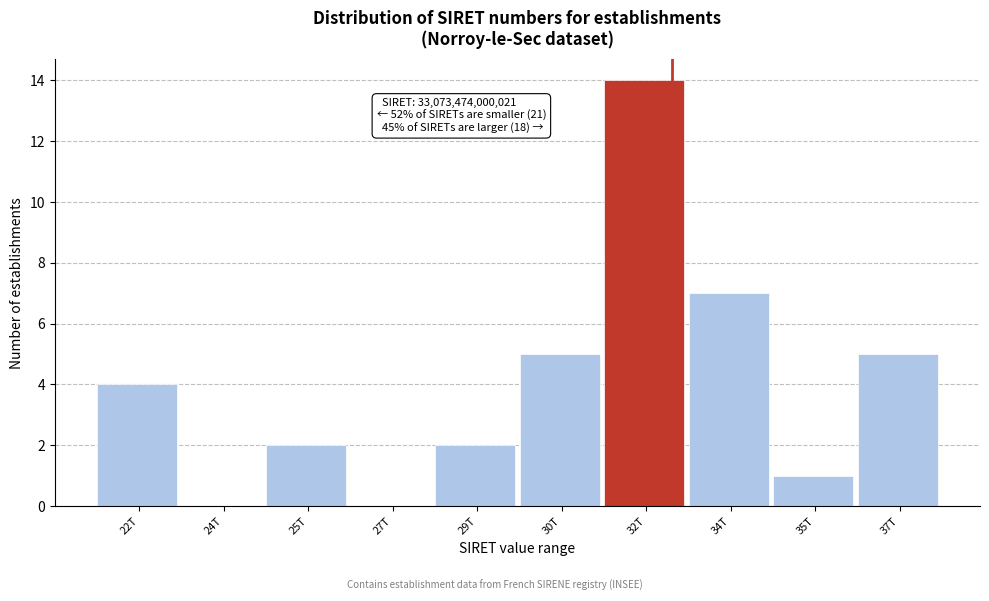

Reading left to right, transcribe all the data shown in this chart.

22T=4	24T=0	25T=2	27T=0	29T=2	30T=5	32T=14	34T=7	35T=1	37T=5